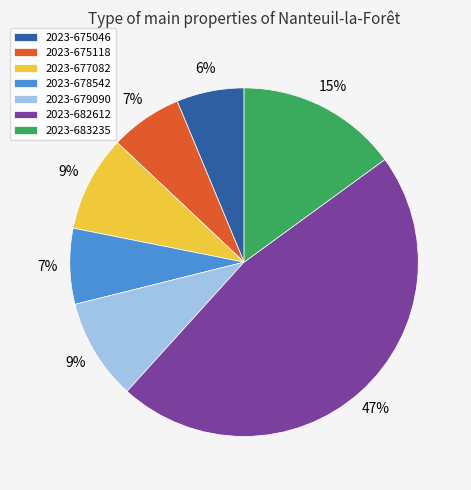

Is it true that 2023-675046 is 20% of the pie?

False